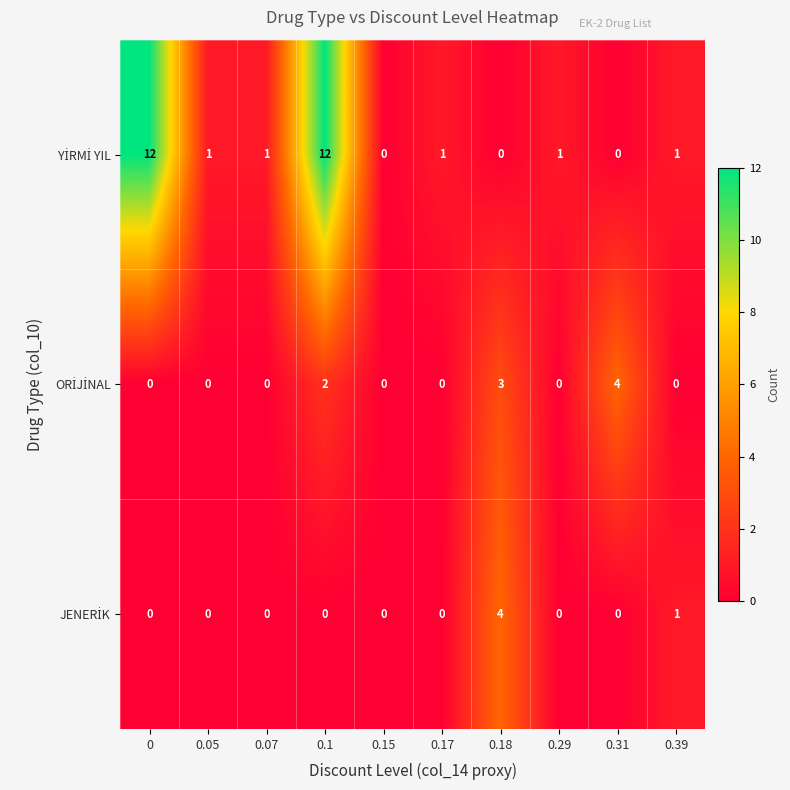

What is the difference between the highest and lowest values at 0.18?

4